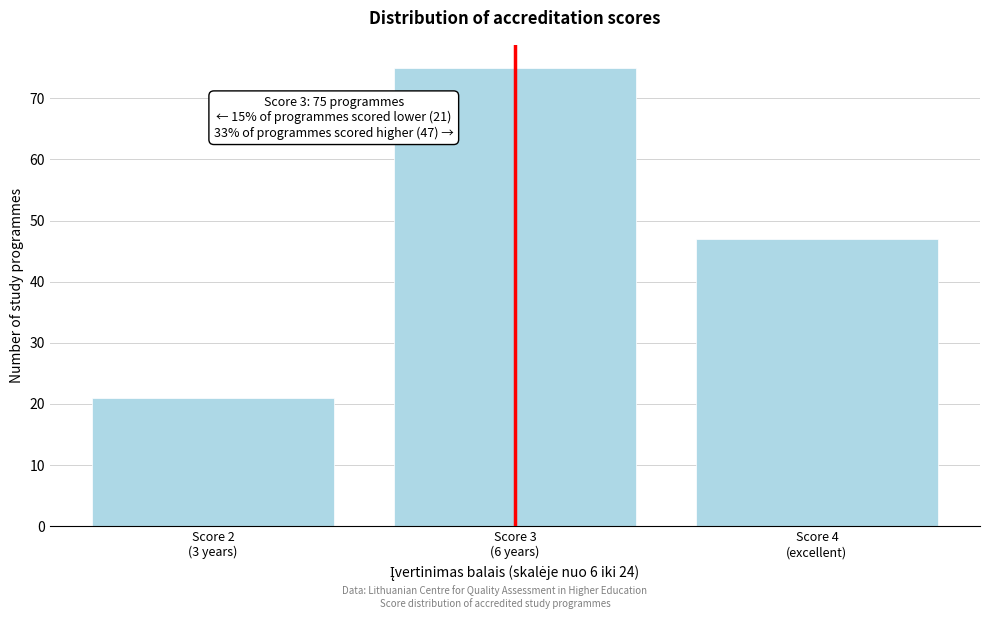

Reading left to right, list all the values displayed in this chart.

21	75	47